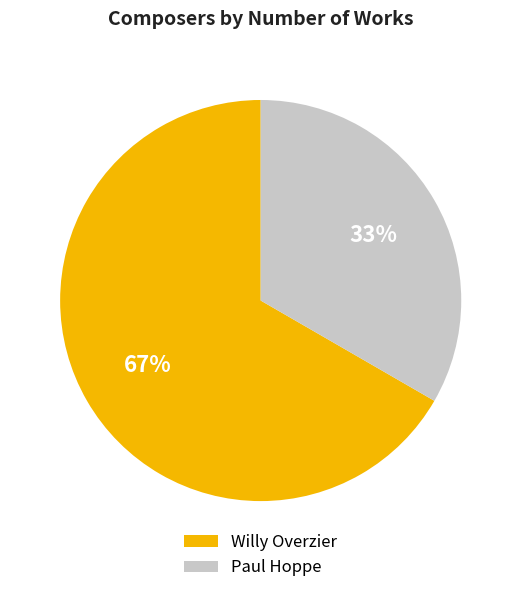

Count the number of slices in the pie.

2